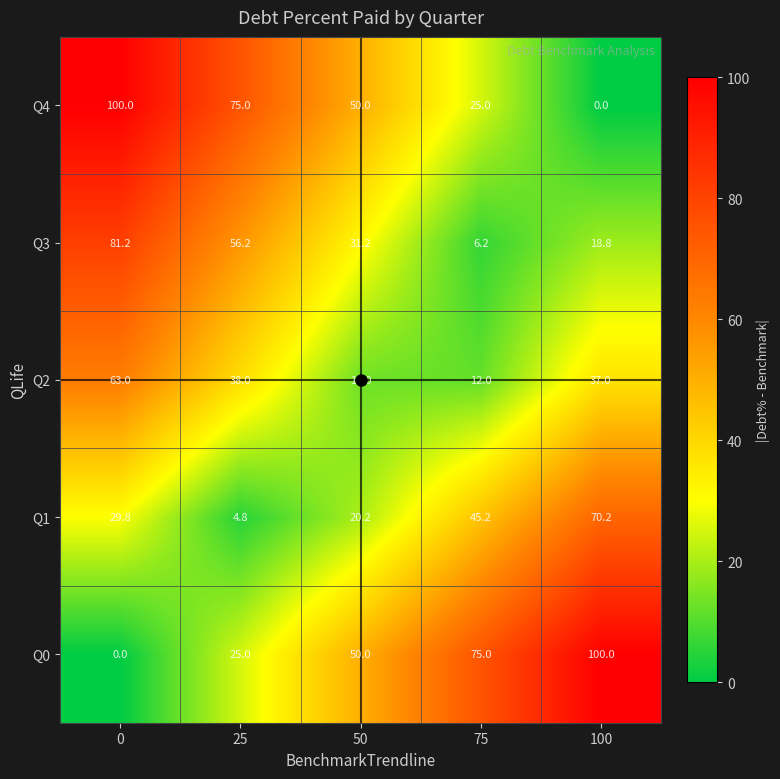

What is the spread (max minus min) of values at 75?

68.8